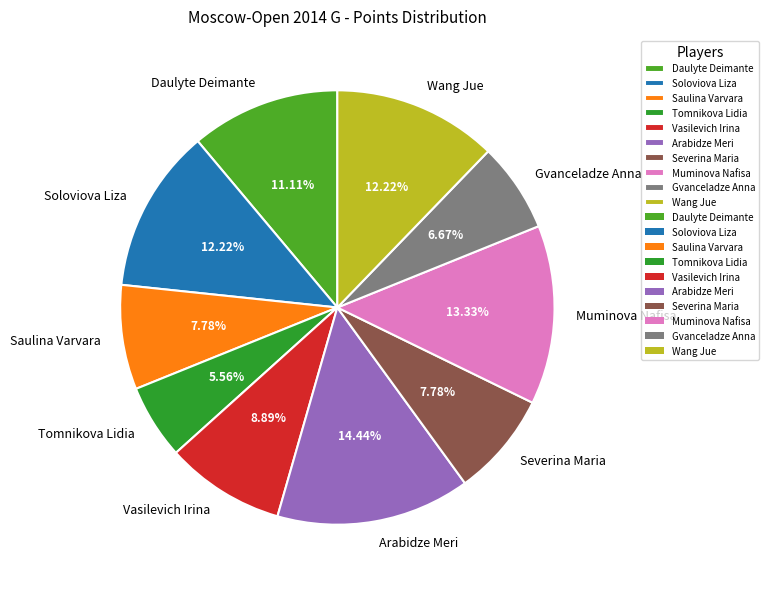

What percentage is the Soloviova Liza slice, to the nearest percent?

12%